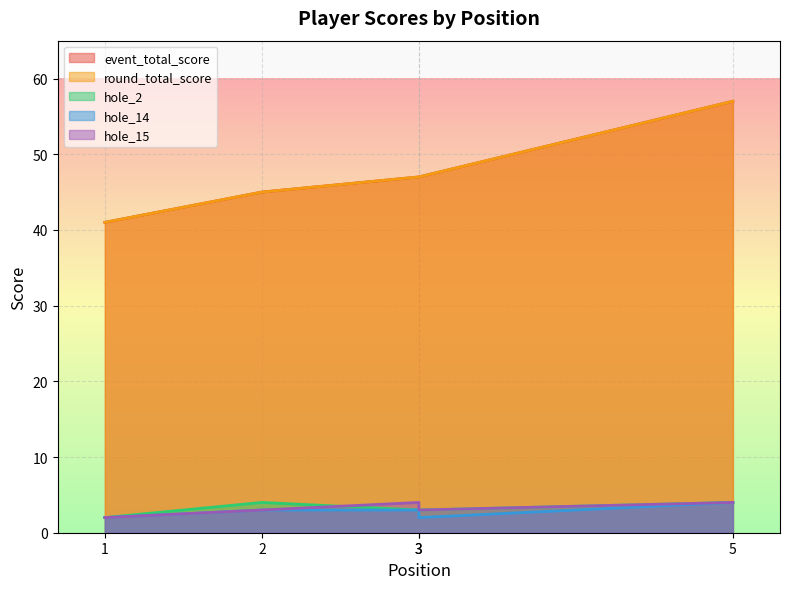

How many lines are shown in the chart?

5